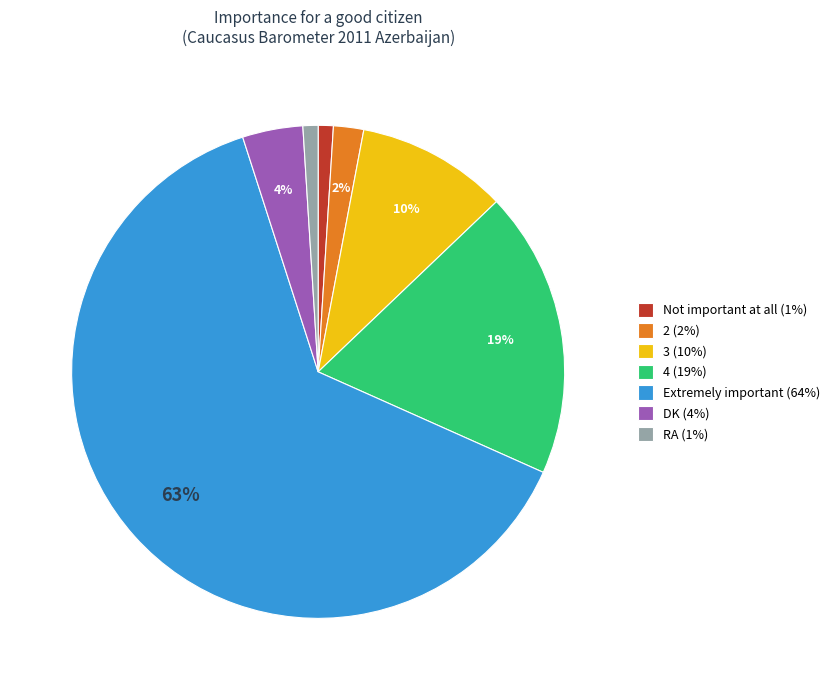

What percentage is the Extremely important slice, to the nearest percent?

63%